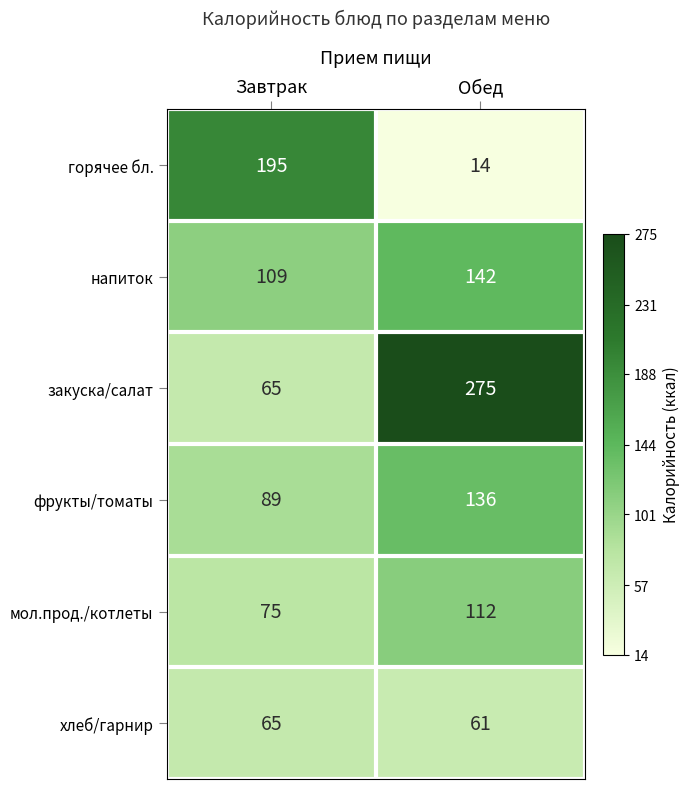

Reading right to left, what are all the values shown in this chart?

горячее бл.: 14	195
напиток: 142	109
закуска/салат: 275	65
фрукты/томаты: 136	89
мол.прод./котлеты: 112	75
хлеб/гарнир: 61	65